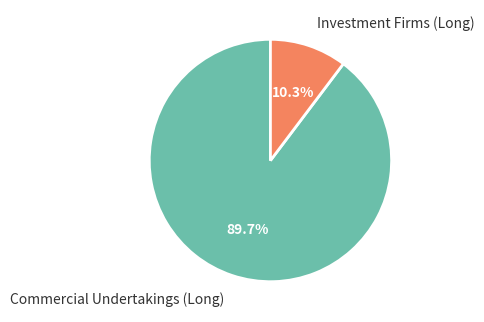

To the nearest percent, what percentage of the pie is Investment Firms (Long)?

10%